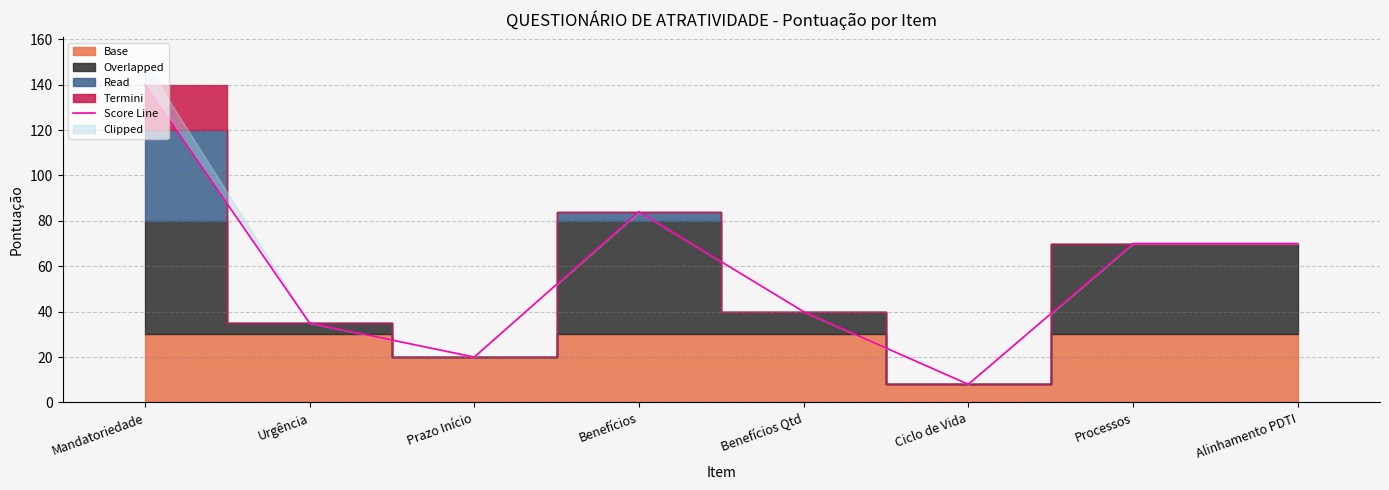

What is the difference between the second highest and minimum values?

76